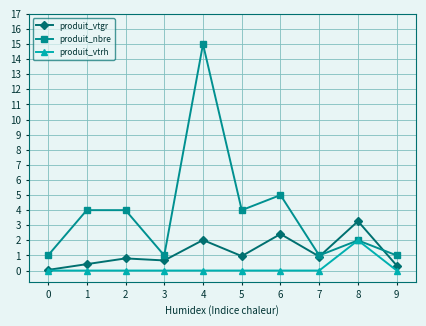

Which series has the widest spread of values?

produit_nbre